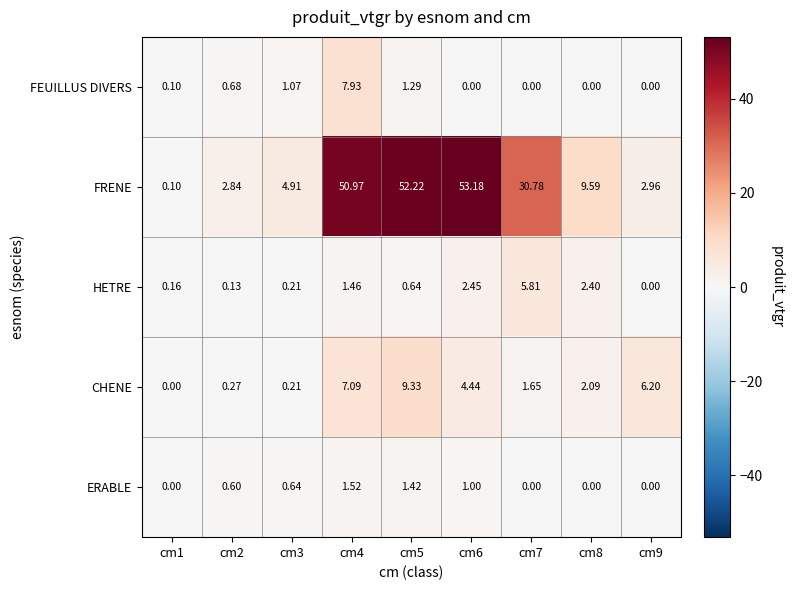

List the series in order of their peak value, lowest first.

ERABLE, HETRE, FEUILLUS DIVERS, CHENE, FRENE